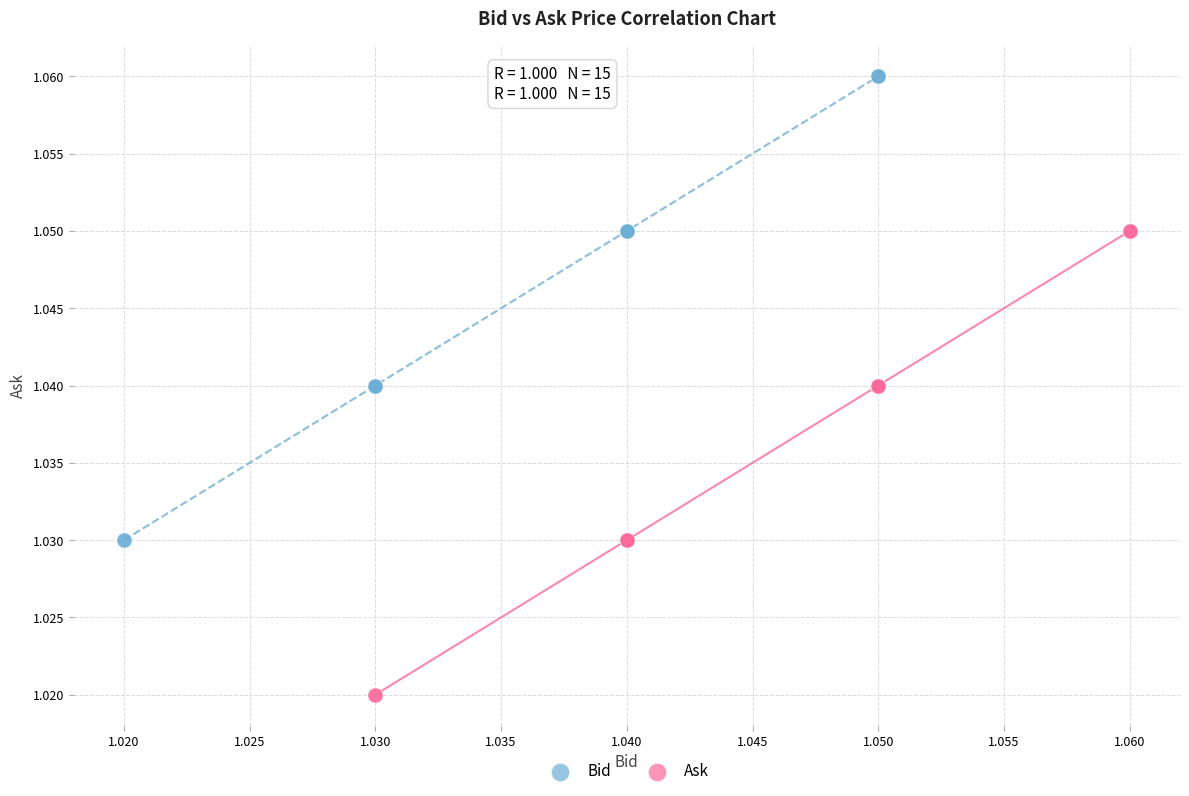

Which series reaches the maximum Y coordinate?

Bid